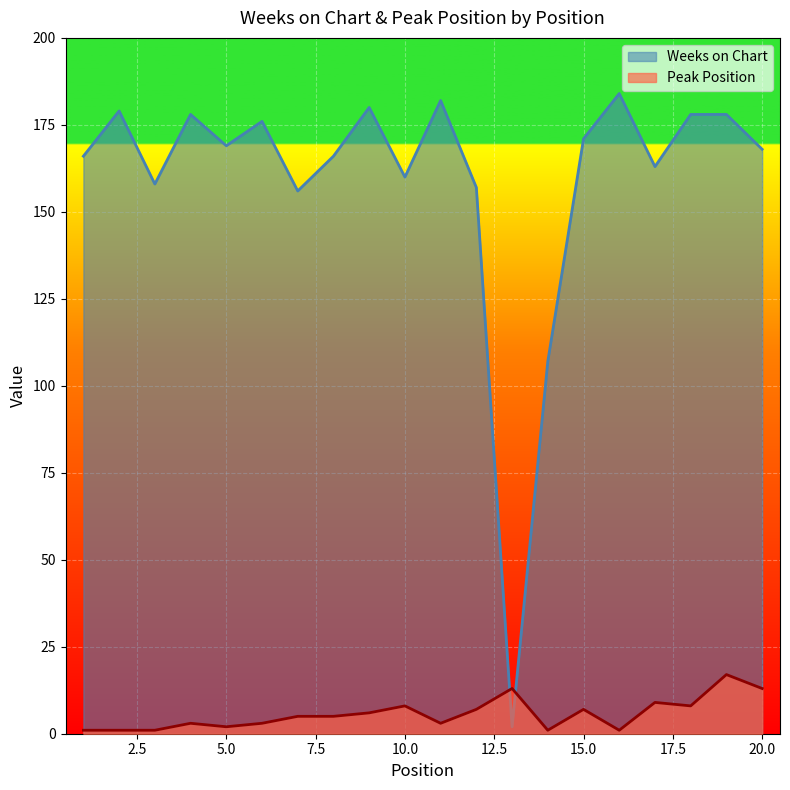

Where does the Weeks on Chart series first go above 169?

2